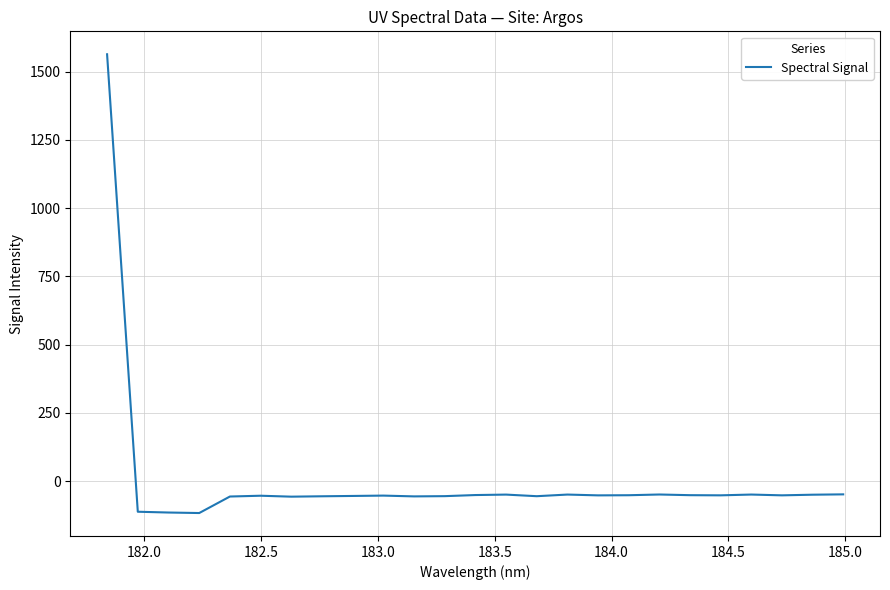

What is the difference between the maximum and minimum values?

1680.8